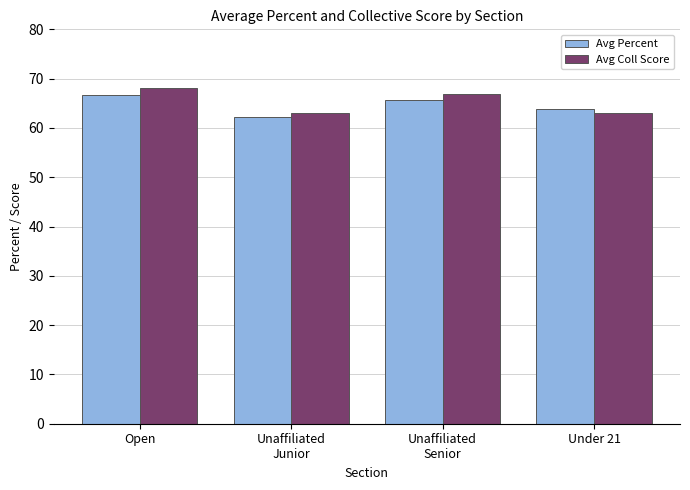

What is the minimum value for Avg Coll Score?

63.0